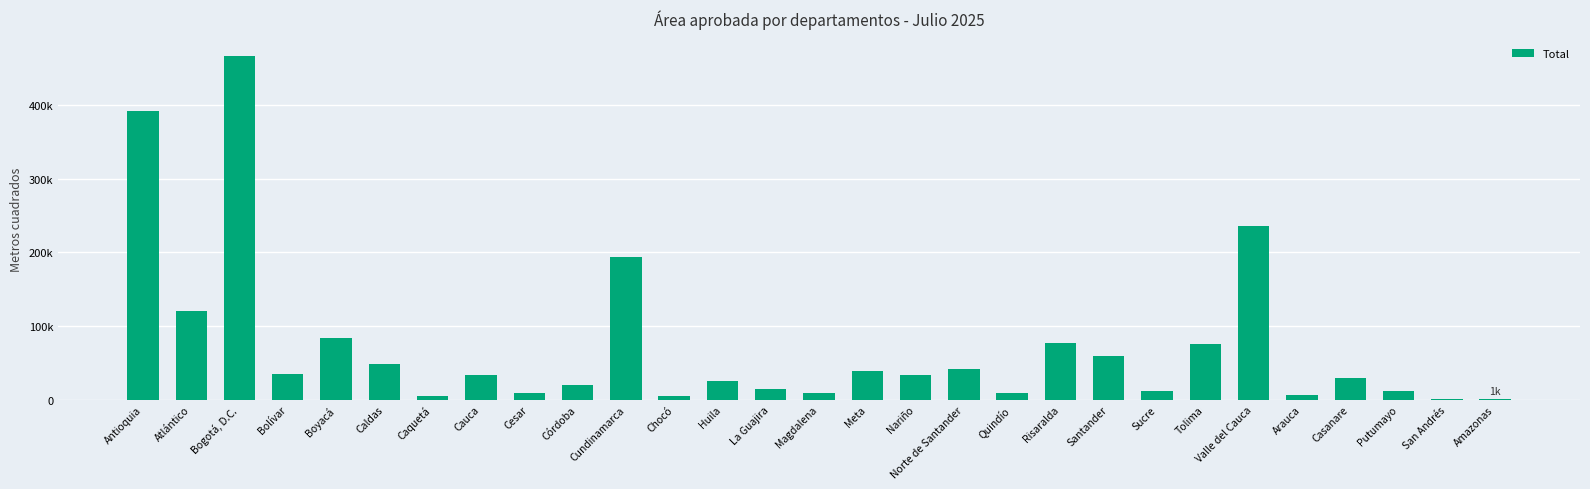

What is the ratio of the value at Casanare to the value at Sucre?

2.5